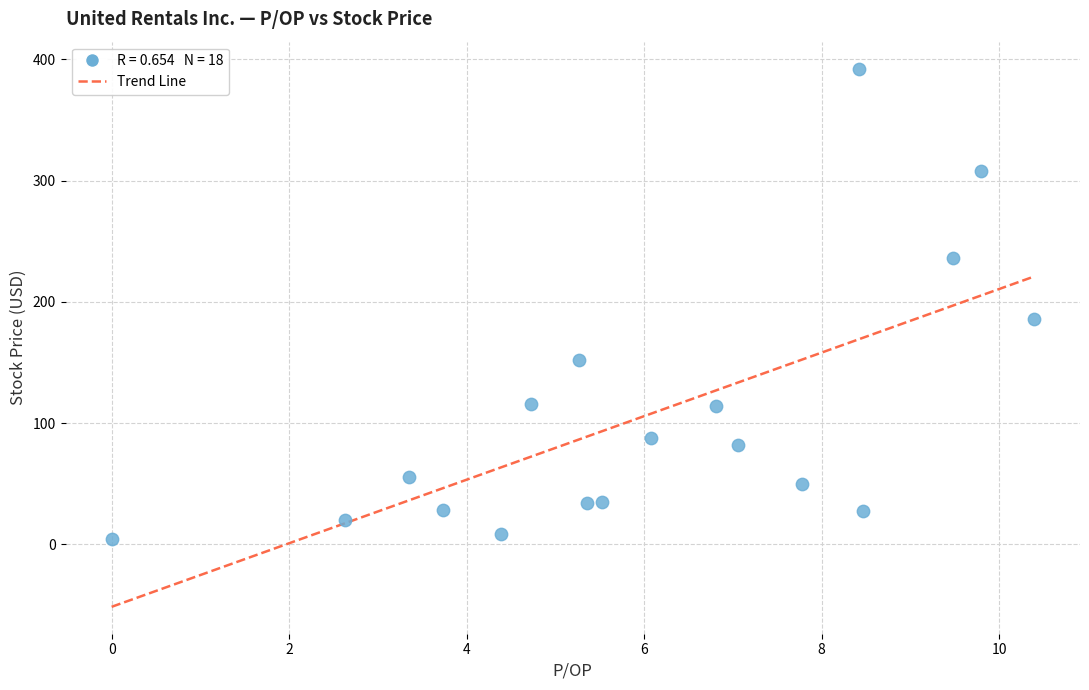

What Y value in the scatter plot is closest to 198?

185.5